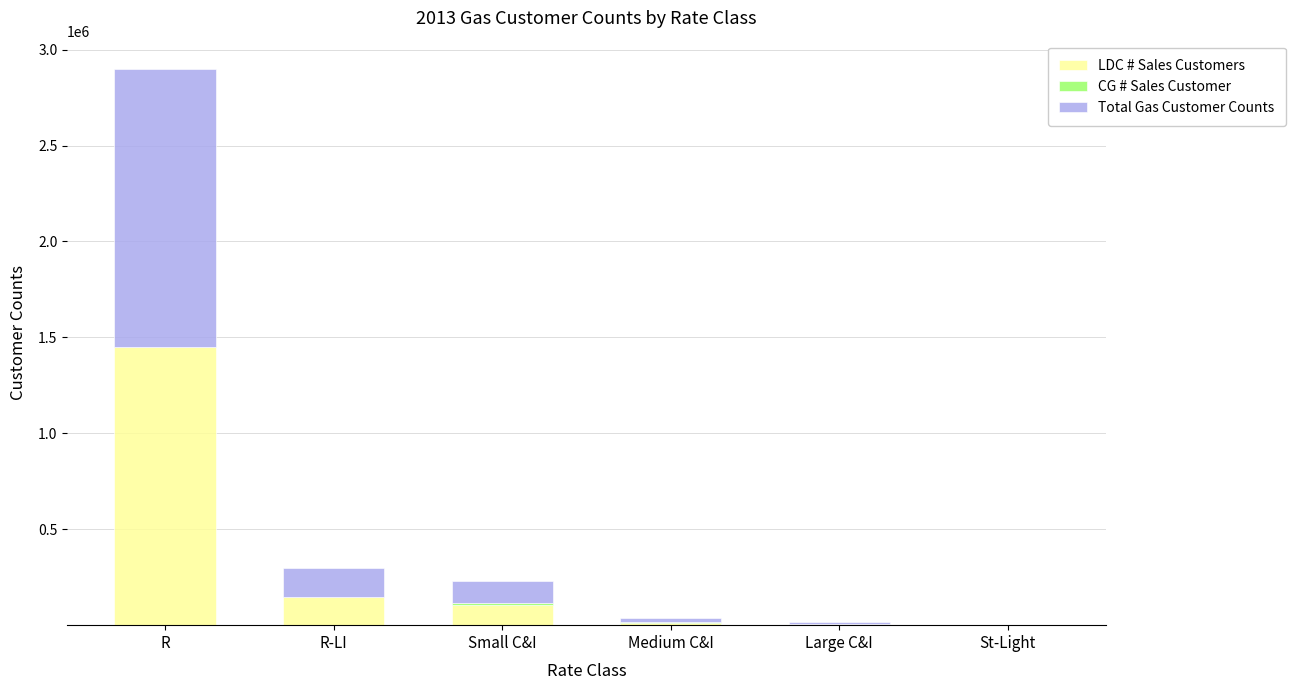

Count the number of categories in the chart.

6